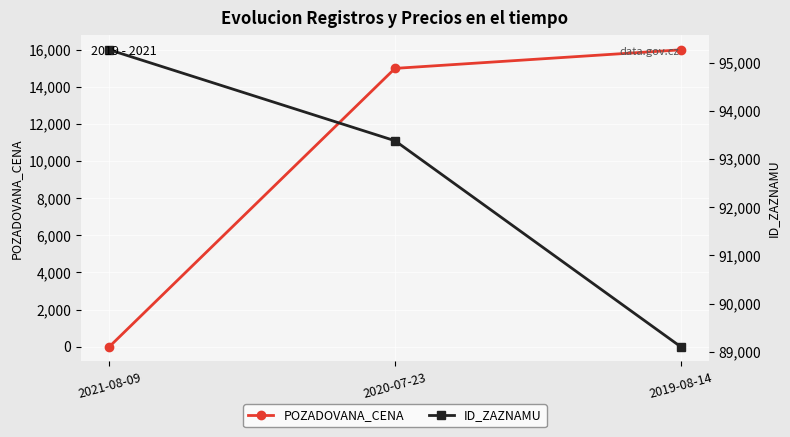

Which series has the largest total across all categories?

ID_ZAZNAMU